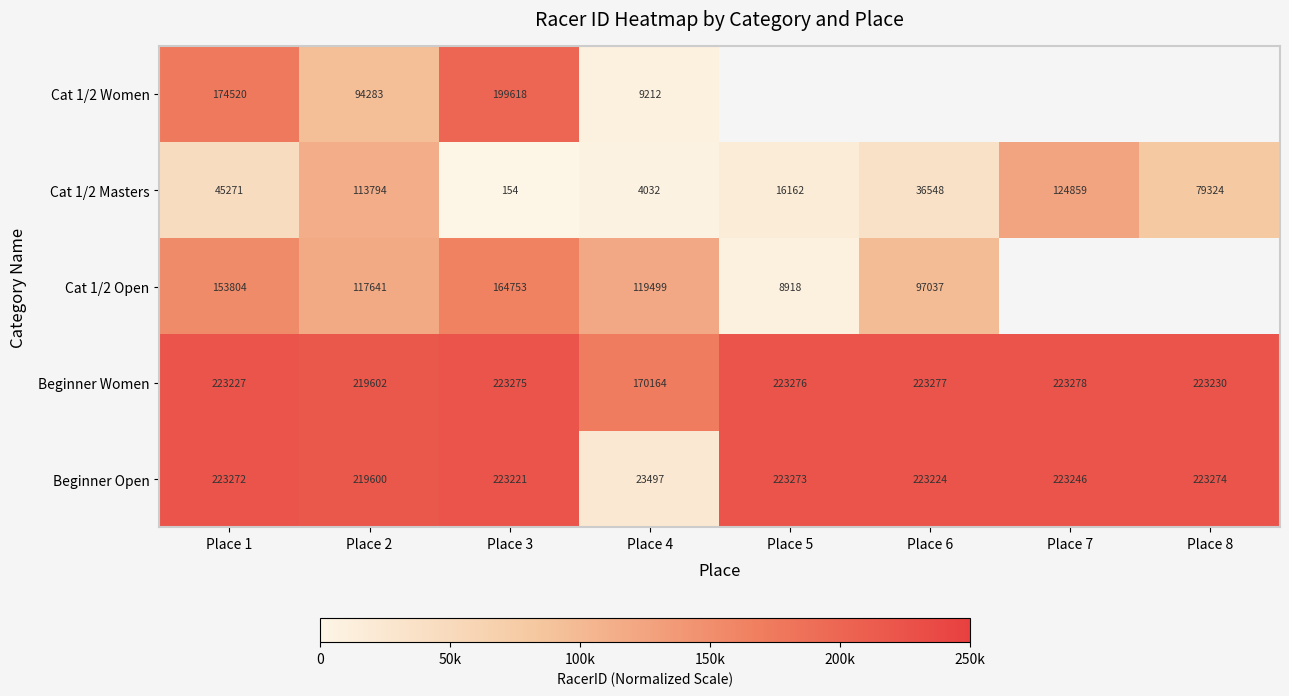

At which label does Beginner Open reach its minimum?

Place 4